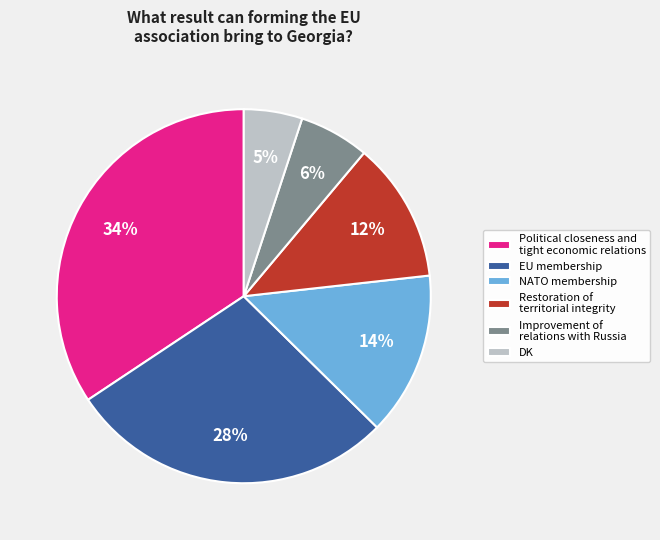

The EU membership slice represents 37% of the pie. True or false?

False